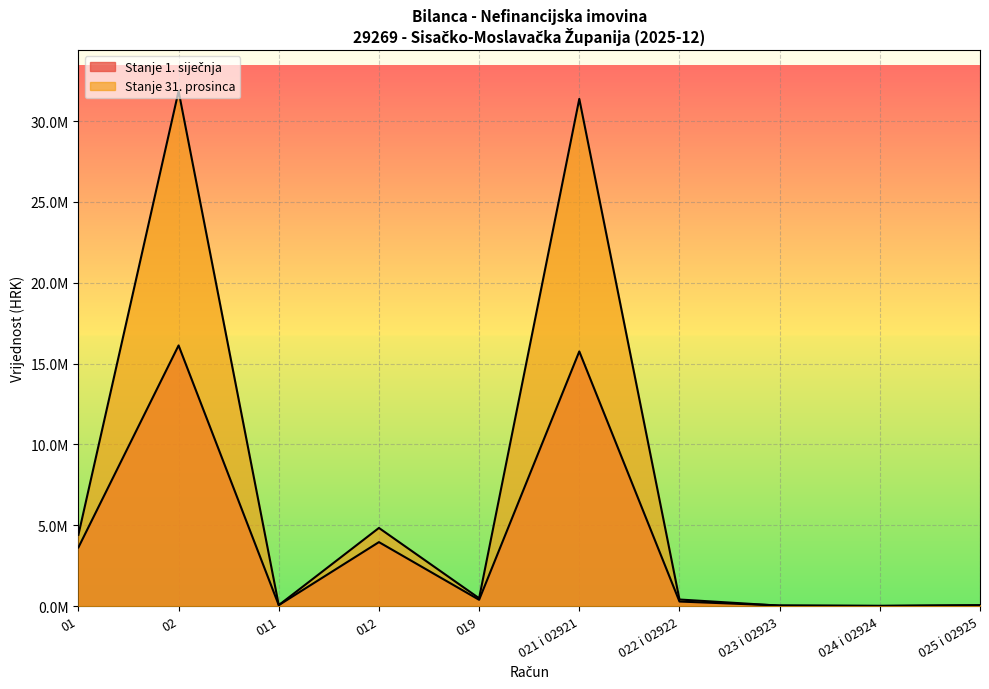

How many series are shown in this chart?

2